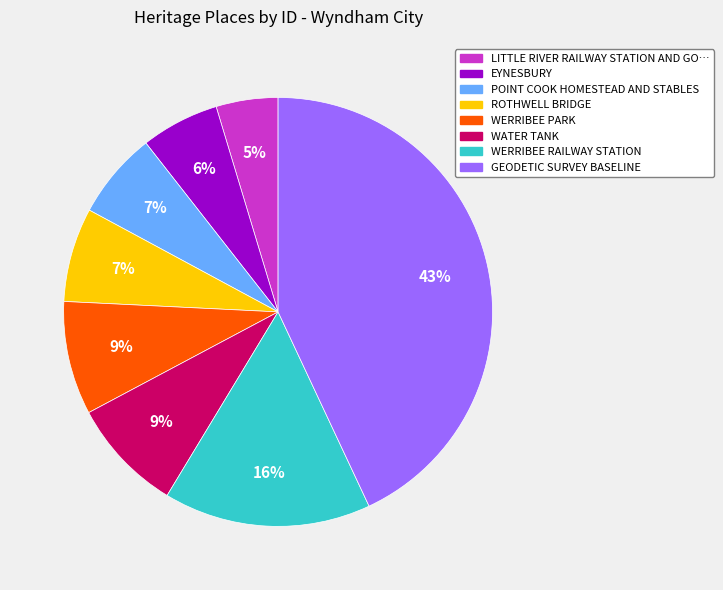

Is there any slice that represents more than half of the pie?

No